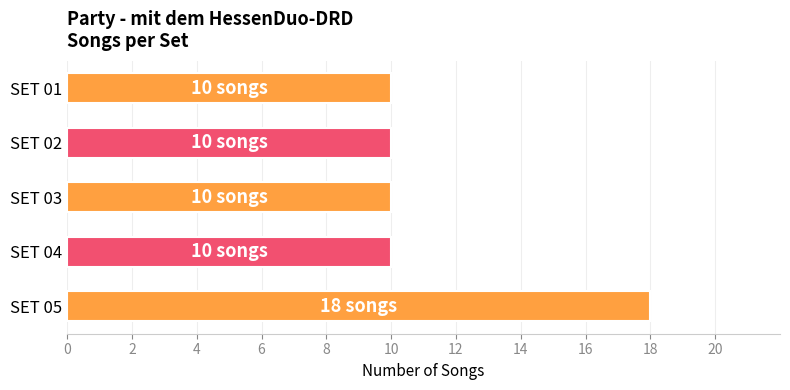

What is the value of the 3rd bar from the top?

10